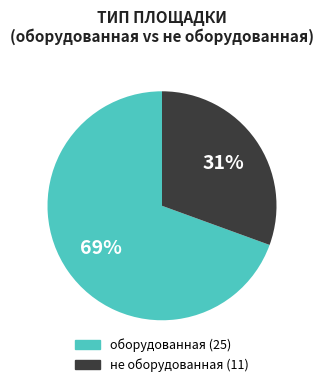

Is there a majority slice in this chart?

Yes